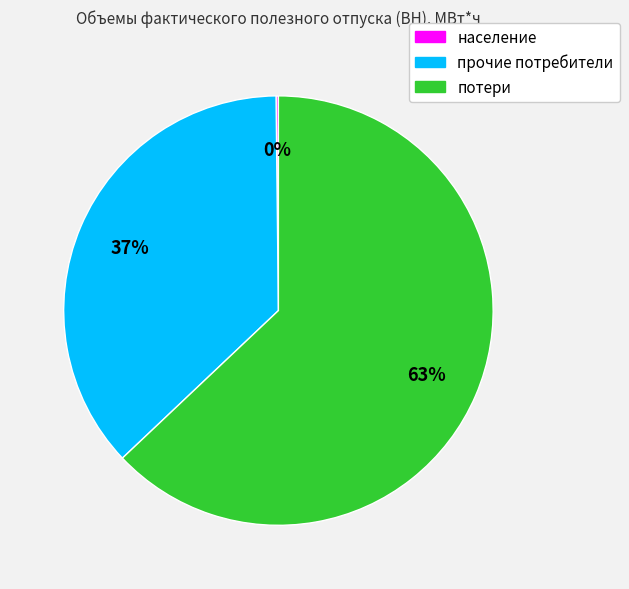

To the nearest percent, what portion does прочие потребители represent?

37%